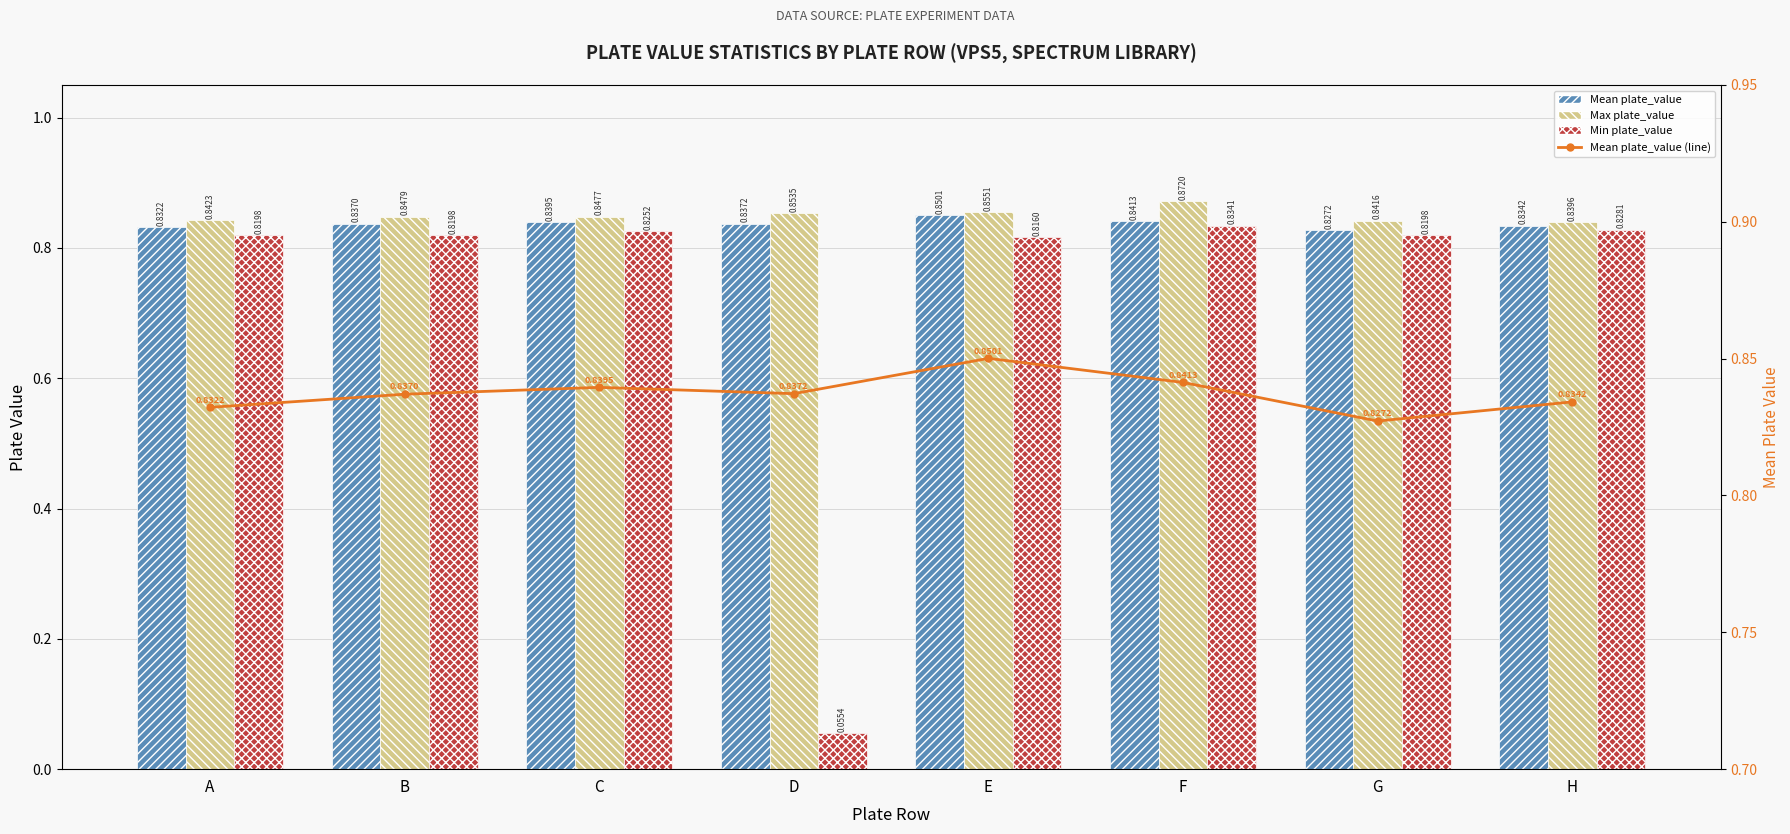

Rank the categories by Min plate_value value from highest to lowest.

F, H, C, A, B, G, E, D